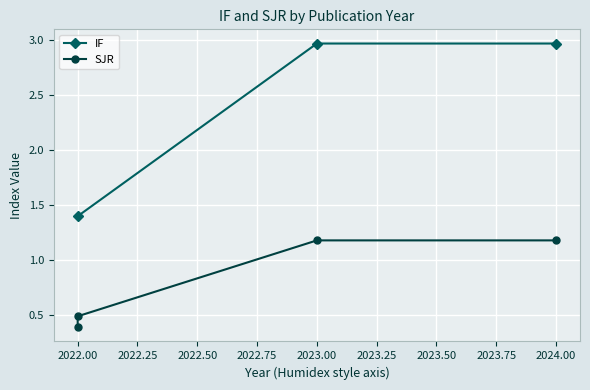

Is it true that IF equals 1.3 at 2023.00?

False